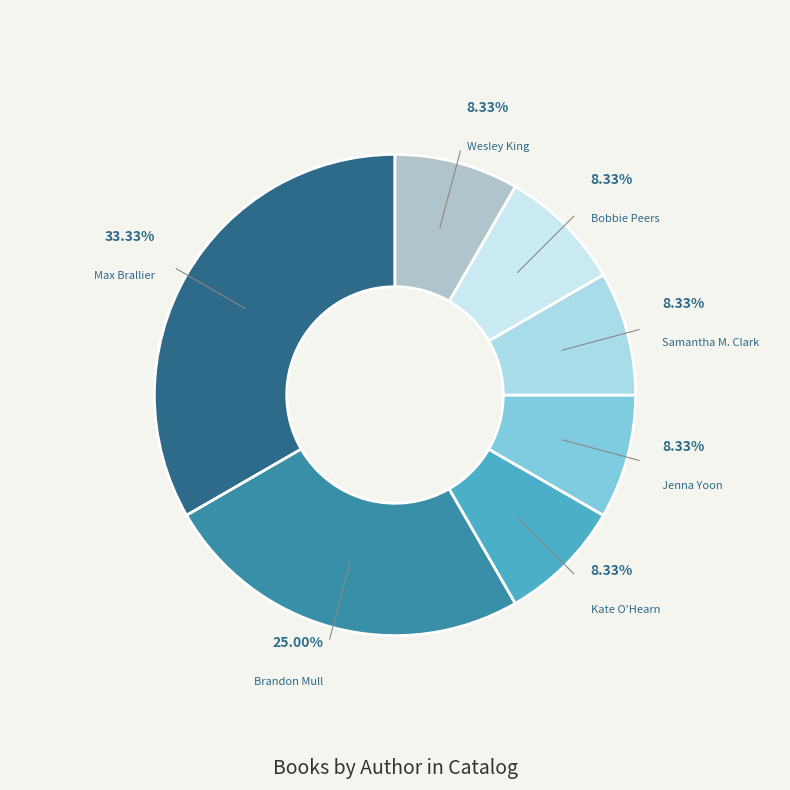

Rank the categories by value from lowest to highest.

Kate O'Hearn, Jenna Yoon, Samantha M. Clark, Bobbie Peers, Wesley King, Brandon Mull, Max Brallier